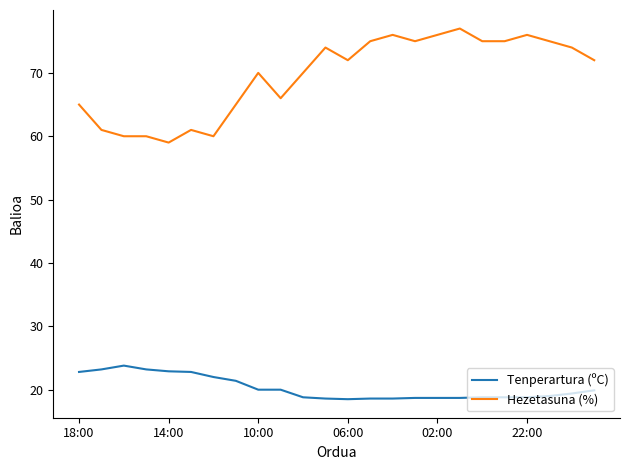

What is the sum of all Tenperartura (ºC) values?

486.0